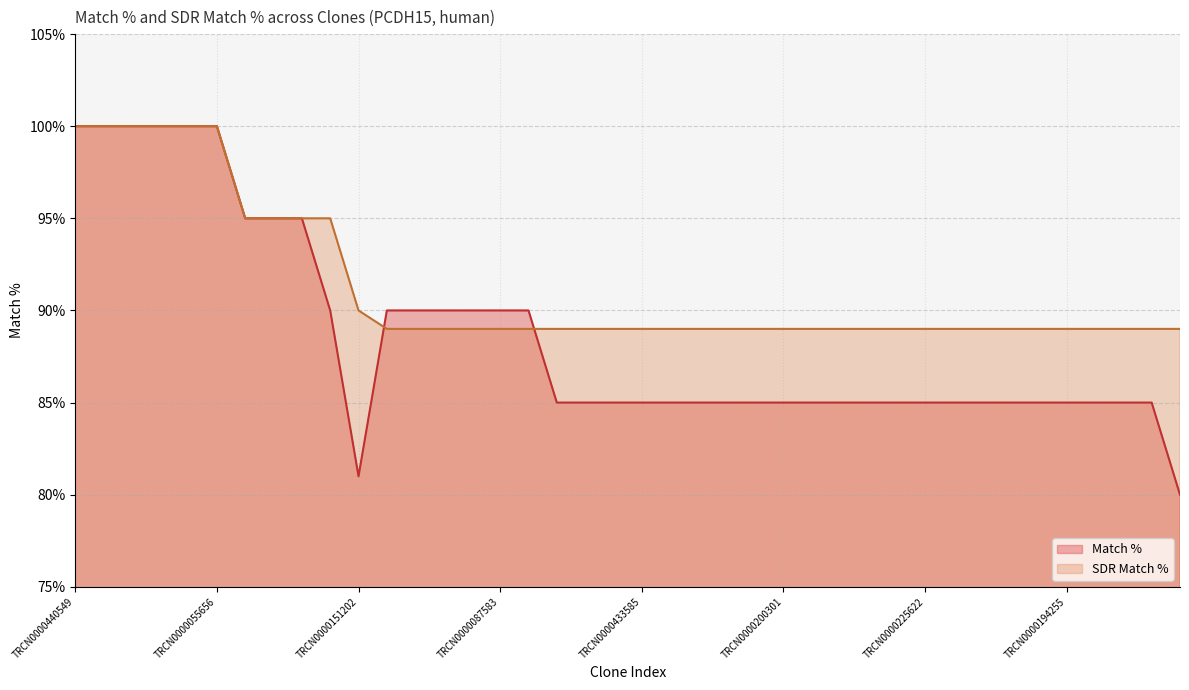

Which series has the largest range (max minus min)?

Match %